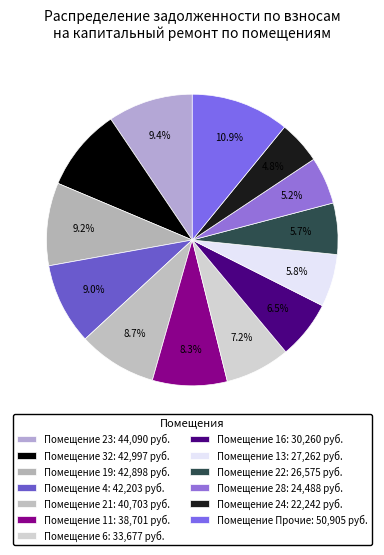

How many slices are in this pie chart?

13